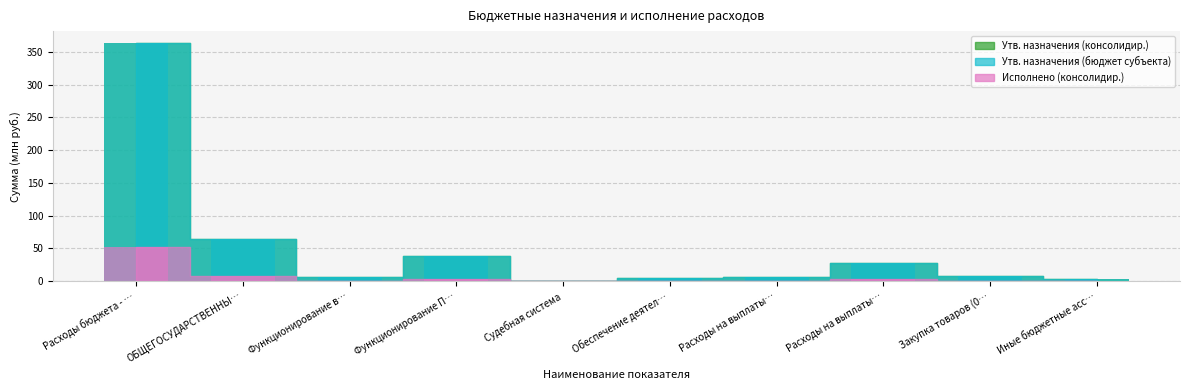

Which series has the largest range (max minus min)?

Утв. назначения (консолидир.)